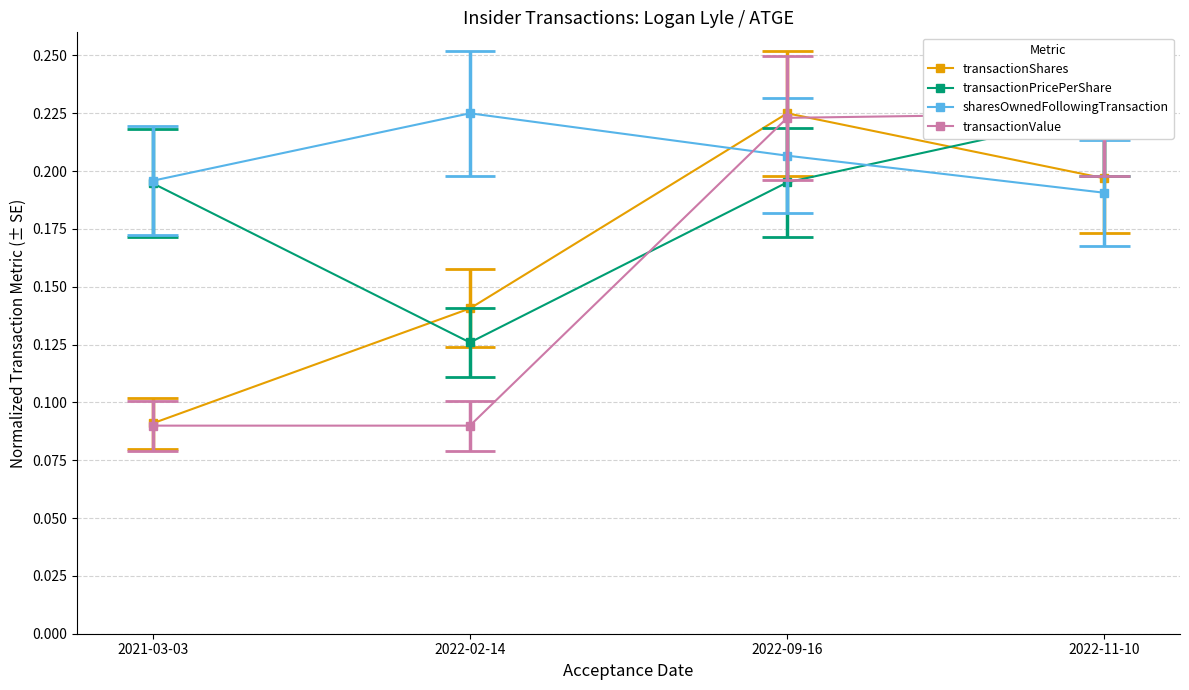

What is the minimum value for transactionShares?

0.1